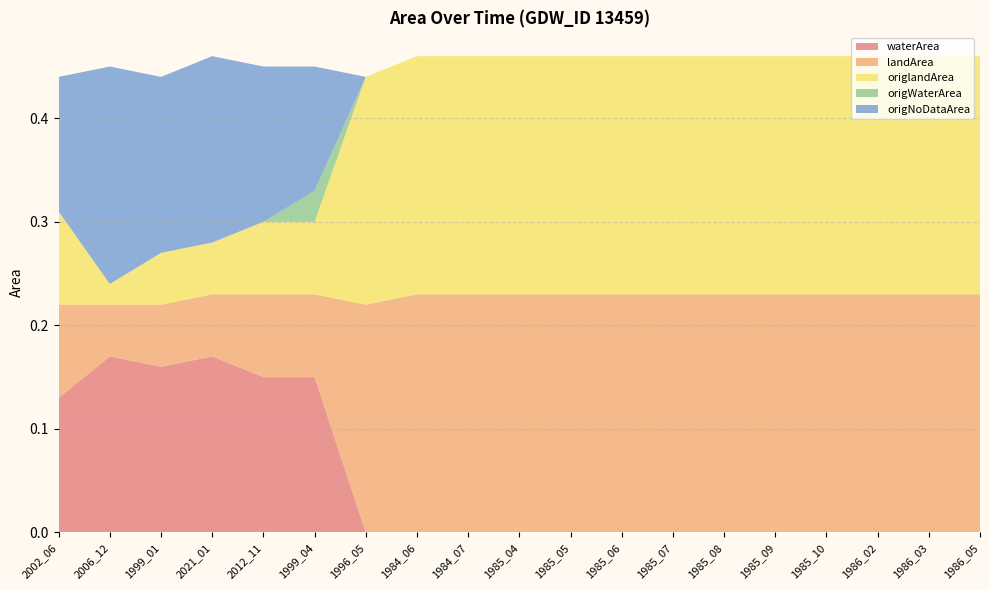

Reading left to right, list all the values displayed in this chart.

waterArea: 2002_06=0.1	2006_12=0.2	1999_01=0.2	2021_01=0.2	2012_11=0.1	1999_04=0.1	1996_05=0.0	1984_06=0.0	1984_07=0.0	1985_04=0.0	1985_05=0.0	1985_06=0.0	1985_07=0.0	1985_08=0.0	1985_09=0.0	1985_10=0.0	1986_02=0.0	1986_03=0.0	1986_05=0.0
landArea: 2002_06=0.1	2006_12=0.1	1999_01=0.1	2021_01=0.1	2012_11=0.1	1999_04=0.1	1996_05=0.2	1984_06=0.2	1984_07=0.2	1985_04=0.2	1985_05=0.2	1985_06=0.2	1985_07=0.2	1985_08=0.2	1985_09=0.2	1985_10=0.2	1986_02=0.2	1986_03=0.2	1986_05=0.2
origlandArea: 2002_06=0.1	2006_12=0.0	1999_01=0.1	2021_01=0.1	2012_11=0.1	1999_04=0.1	1996_05=0.2	1984_06=0.2	1984_07=0.2	1985_04=0.2	1985_05=0.2	1985_06=0.2	1985_07=0.2	1985_08=0.2	1985_09=0.2	1985_10=0.2	1986_02=0.2	1986_03=0.2	1986_05=0.2
origWaterArea: 2002_06=0.0	2006_12=0.0	1999_01=0.0	2021_01=0.0	2012_11=0.0	1999_04=0.0	1996_05=0.0	1984_06=0.0	1984_07=0.0	1985_04=0.0	1985_05=0.0	1985_06=0.0	1985_07=0.0	1985_08=0.0	1985_09=0.0	1985_10=0.0	1986_02=0.0	1986_03=0.0	1986_05=0.0
origNoDataArea: 2002_06=0.1	2006_12=0.2	1999_01=0.2	2021_01=0.2	2012_11=0.1	1999_04=0.1	1996_05=0.0	1984_06=0.0	1984_07=0.0	1985_04=0.0	1985_05=0.0	1985_06=0.0	1985_07=0.0	1985_08=0.0	1985_09=0.0	1985_10=0.0	1986_02=0.0	1986_03=0.0	1986_05=0.0